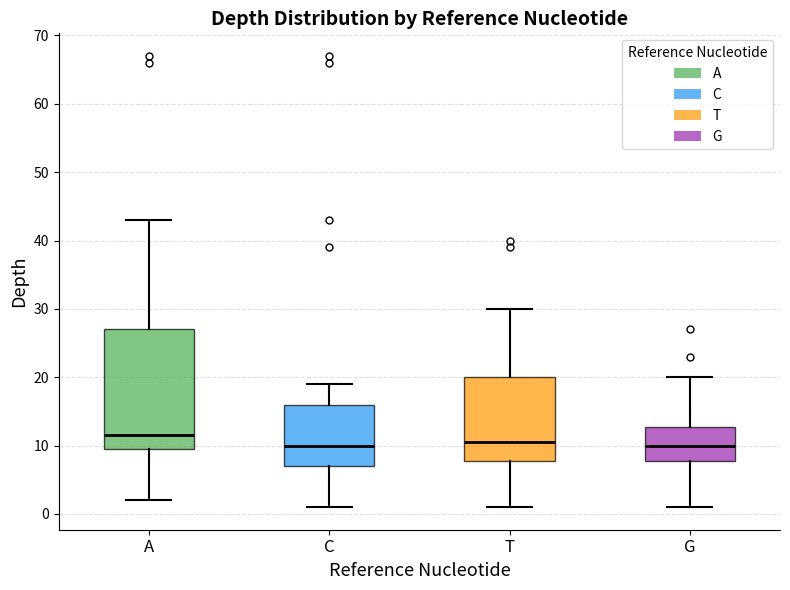

Where does the upper whisker of the box for C end on the y-axis? The values are not printed on the chart, so give them approximately, as read against the axis.

19